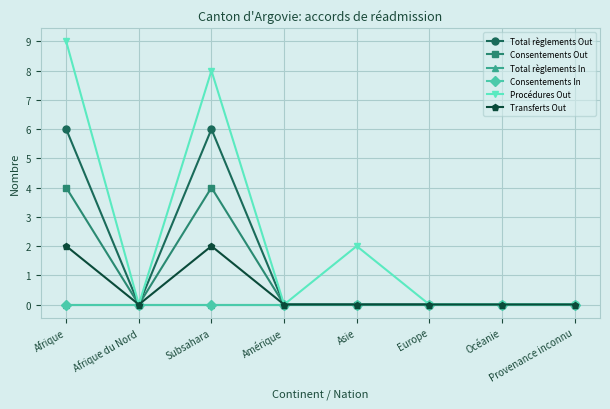

Which series changed the most between Subsahara and Europe?

Procédures Out